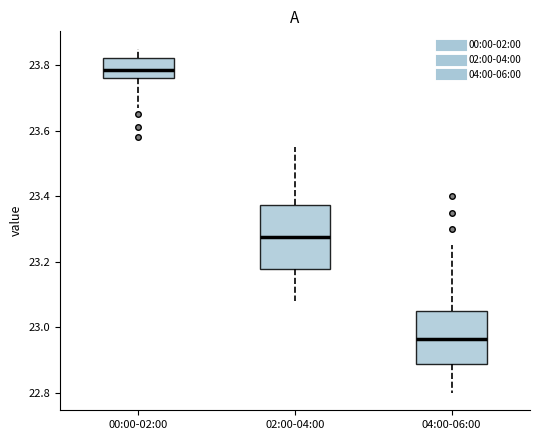

Which box's median line is the highest?

00:00-02:00